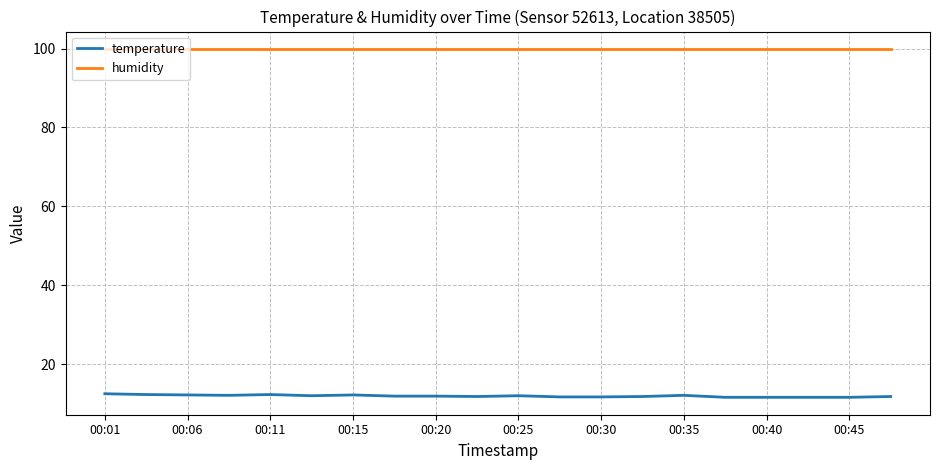

What is the lowest value of the humidity series?

99.9